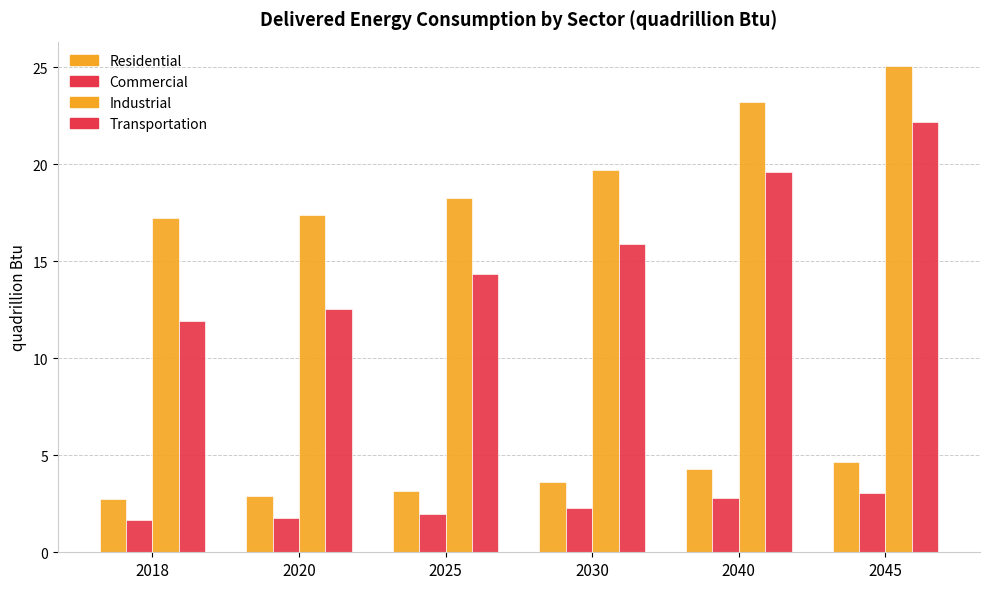

How many bars are there in total?

24